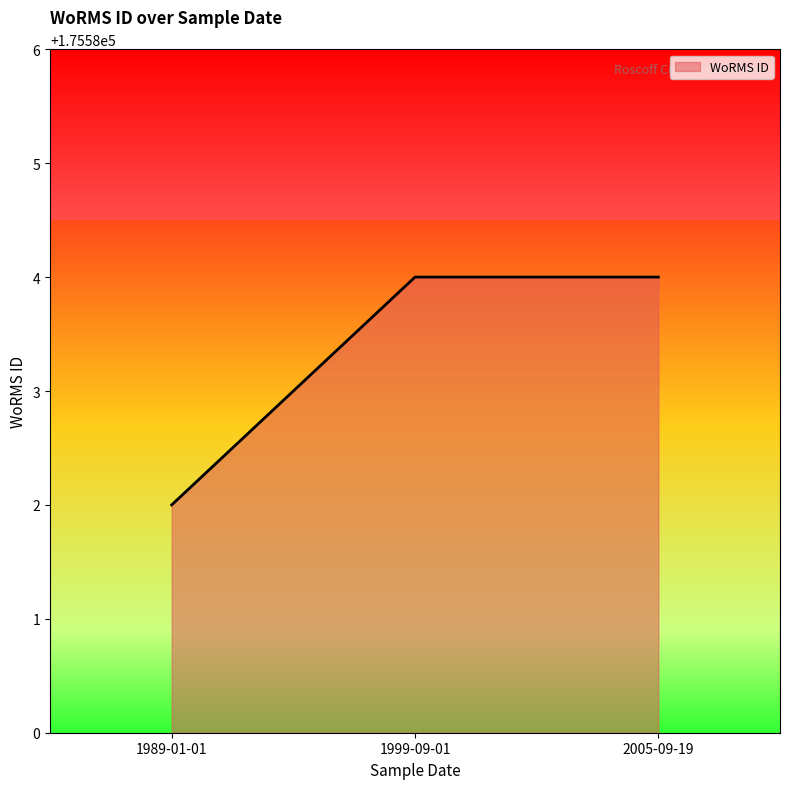

Is it true that the value at 2005-09-19 is 175584?

True